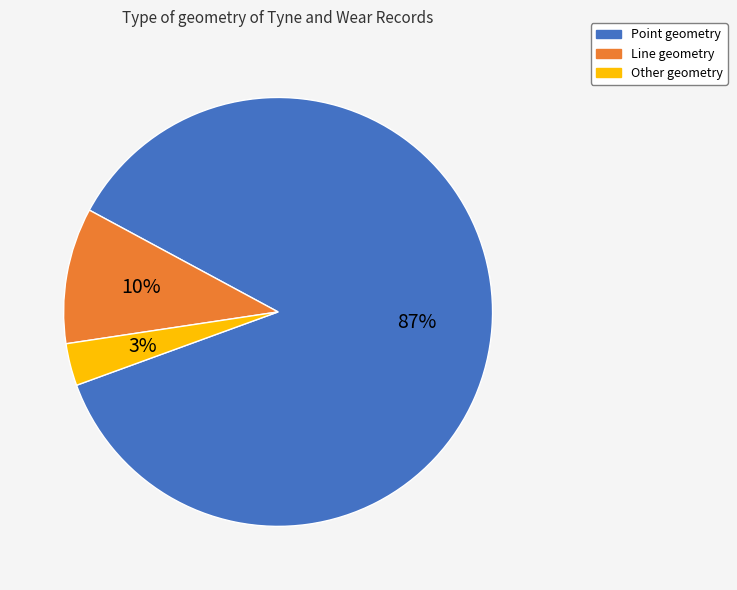

To the nearest percent, what is the average slice percentage?

33%